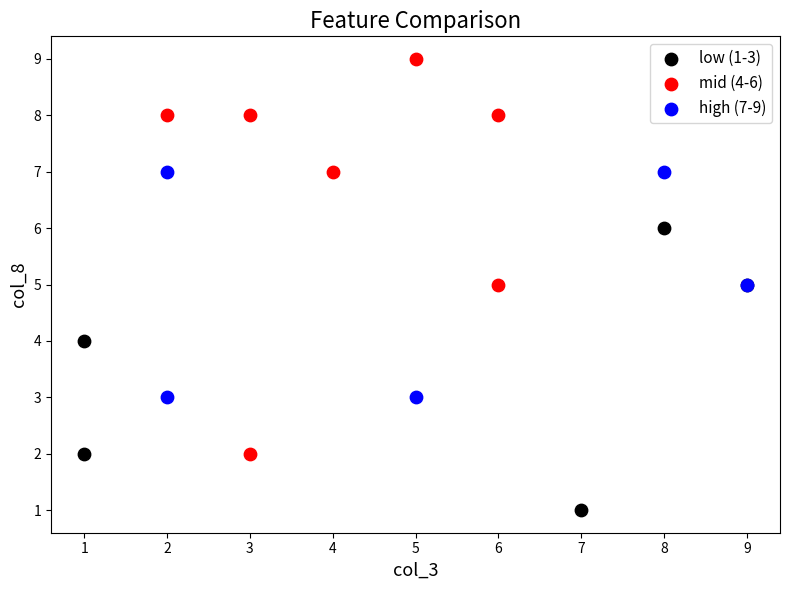

Which series has the widest spread of Y values?

mid (4-6)